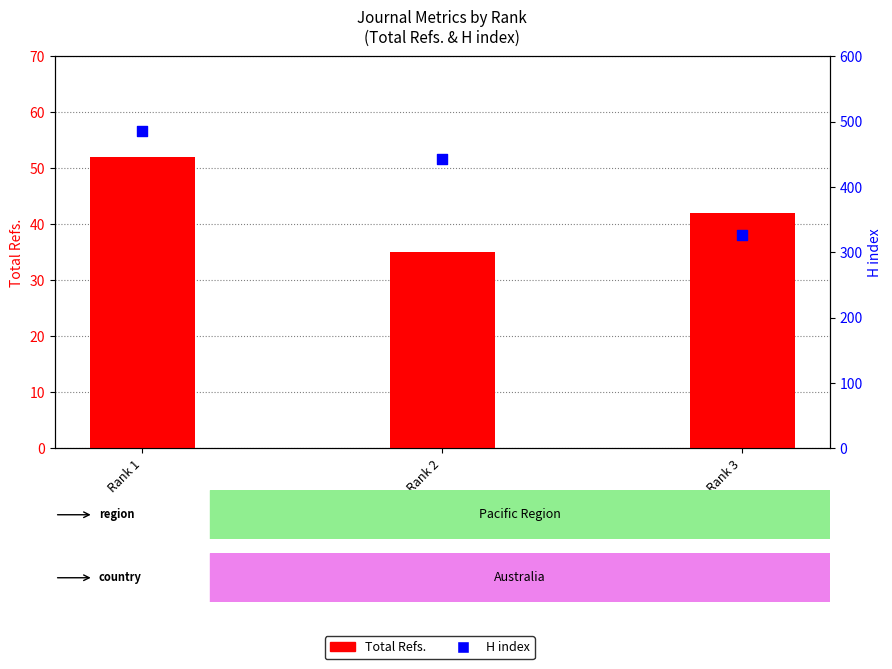

Which series reaches the minimum Y coordinate?

Total Refs.